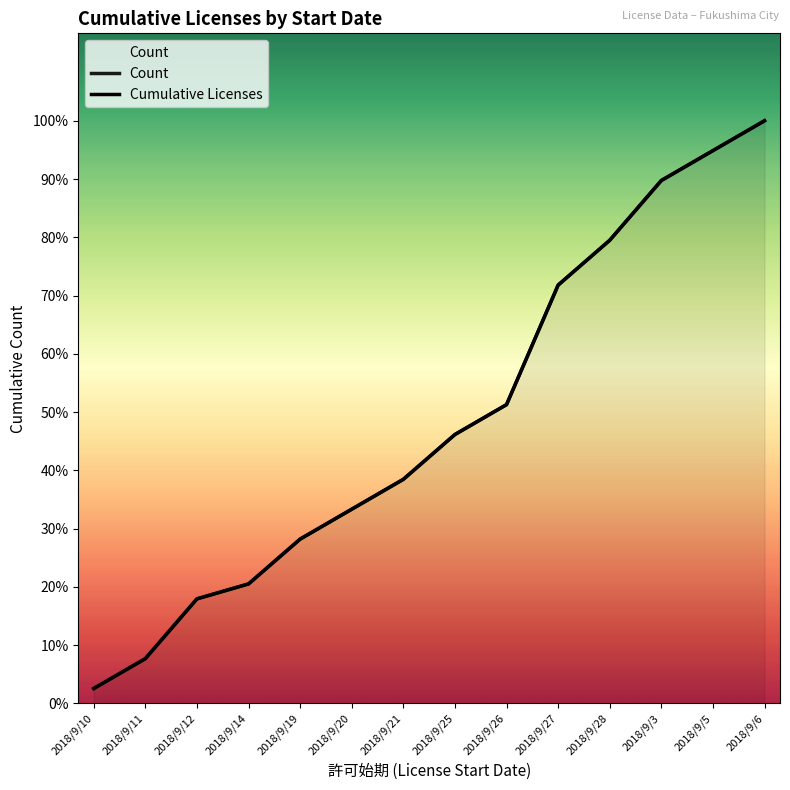

Which category has the lowest value in the Count series?

2018/9/10